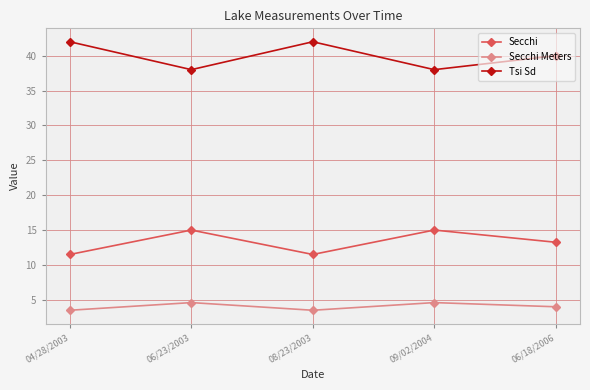

What is the approximate value of Secchi at 06/23/2003?

15.0